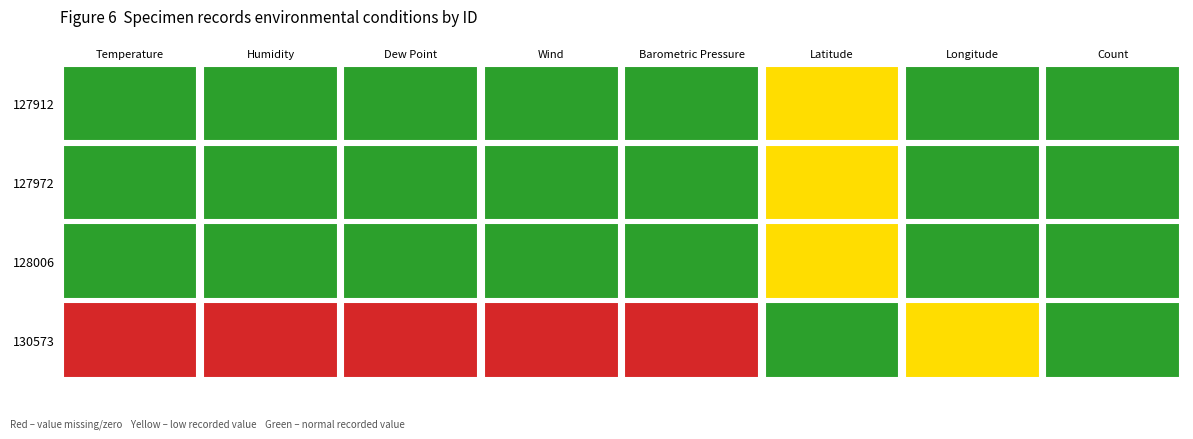

Reading left to right, extract all data points from this chart.

127912: 0=75.0	1=80.0	2=60.0	3=6.0	4=30.1	5=42.1	6=-90.6	7=1.0
127972: 0=75.0	1=80.0	2=60.0	3=6.0	4=30.1	5=42.1	6=-90.6	7=1.0
128006: 0=75.0	1=80.0	2=60.0	3=6.0	4=30.1	5=42.1	6=-90.6	7=1.0
130573: 0=0.0	1=0.0	2=0.0	3=0.0	4=0.0	5=42.1	6=-90.8	7=1.0